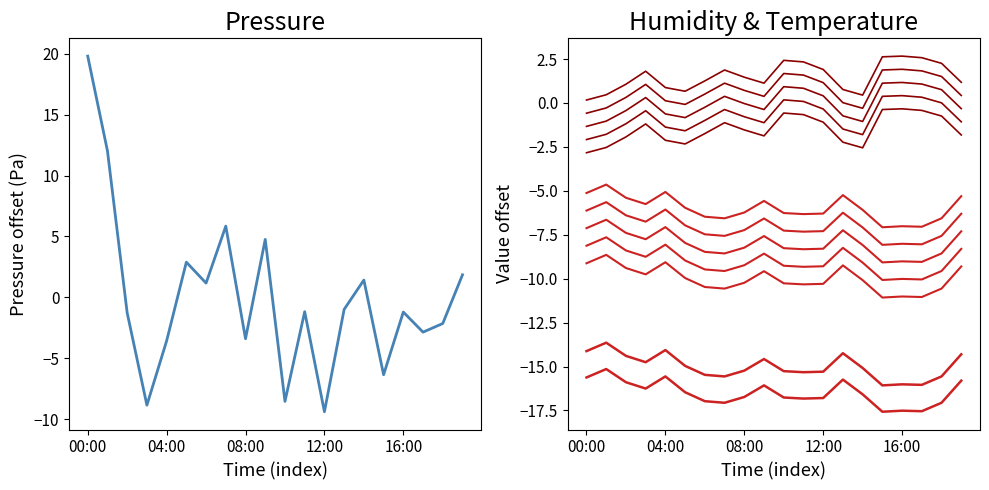

Which series has the widest spread of values?

pressure